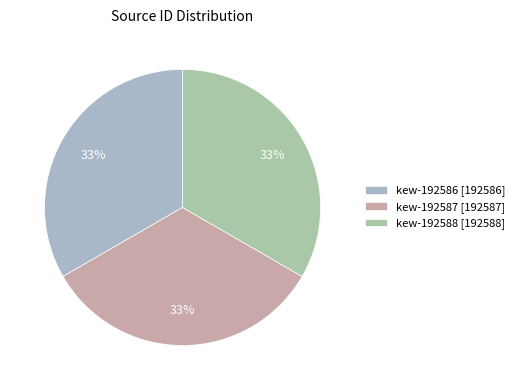

Rank the categories by value from highest to lowest.

kew-192588, kew-192587, kew-192586